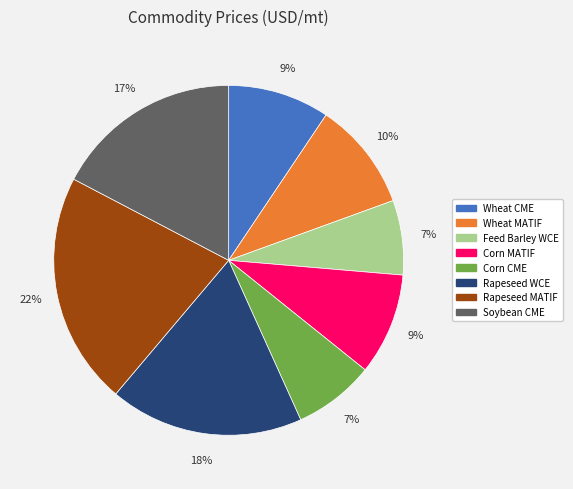

To the nearest percent, what is the difference between the largest and smallest slice percentages?

15%